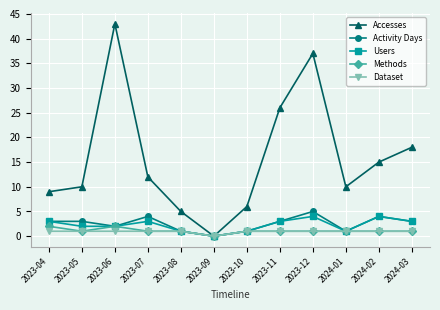

The Methods series shows 1 at 2024-01. True or false?

True